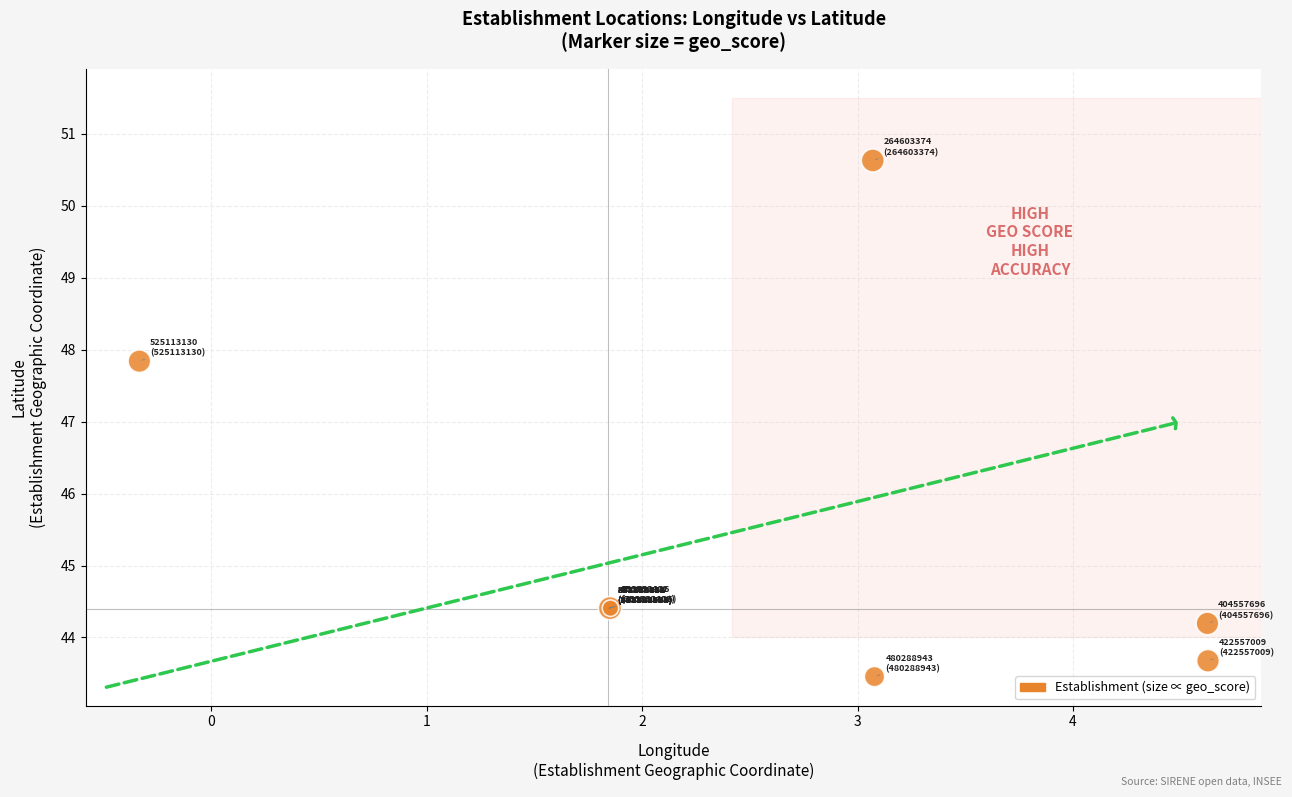

What Y value in the scatter plot is closest to 47?

47.8